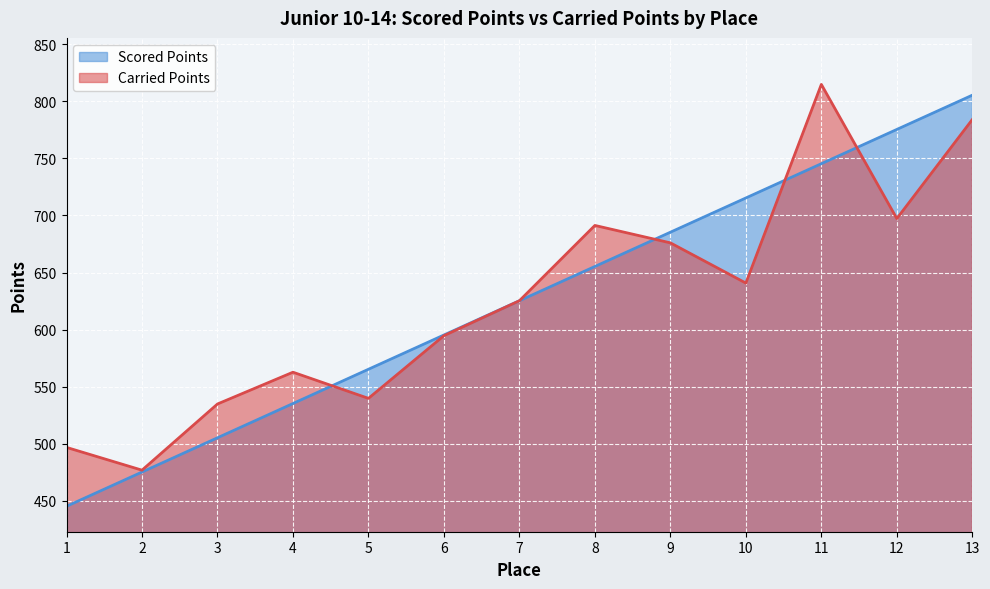

What is the value of the Carried Points point at the 5th from the left?

539.8